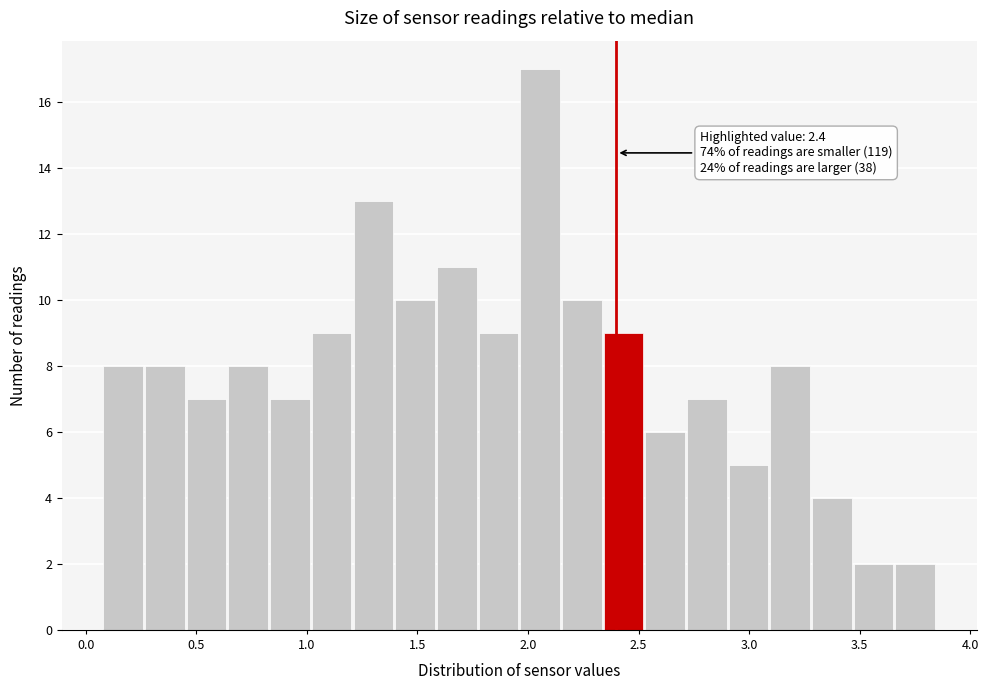

Around what value on the x-axis is the tallest bar? Give the approximate position of its centre, as read against the axis.

2.05